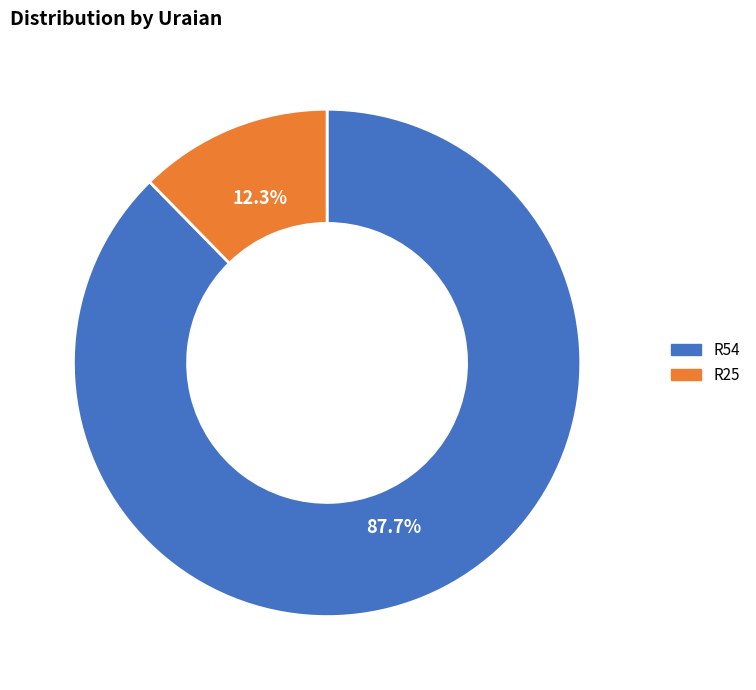

To the nearest percent, what is the average slice percentage?

50%